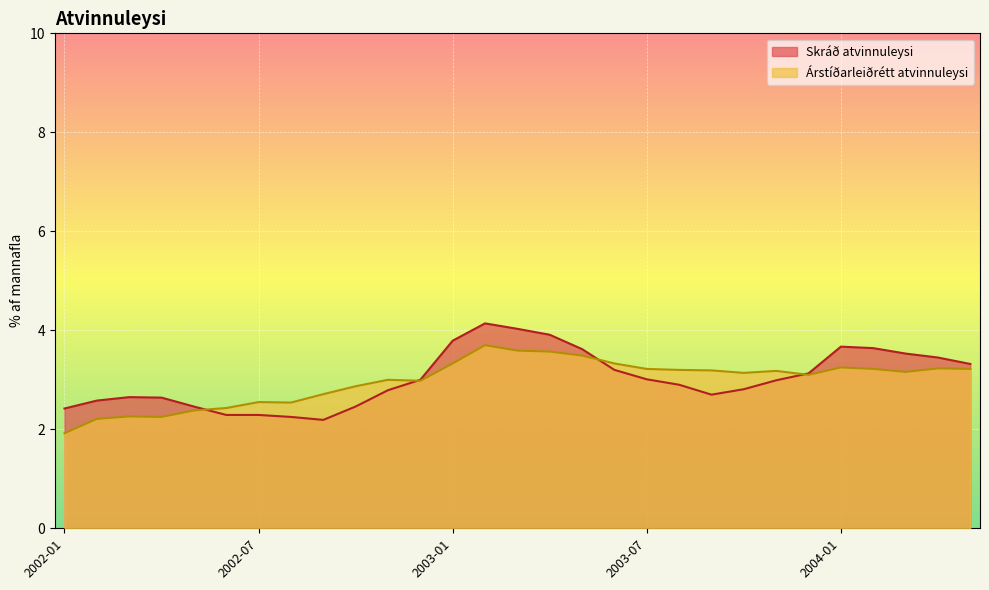

Does the chart display data point markers on the line(s)?

No